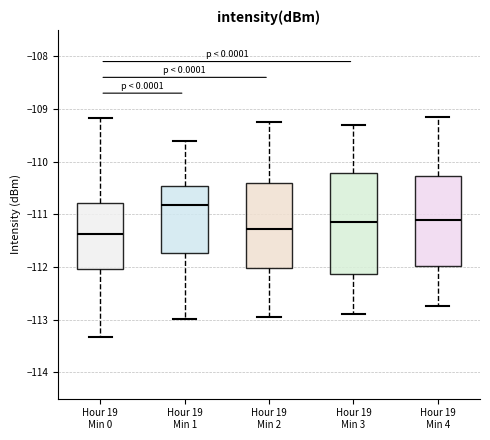

Reading left to right, read every box against the y-axis: the position of its median line, the range the box covers, and the ends of its whiskers. The values are not printed on the chart, so give them approximately, as read against the axis.

Hour 19 Min 0: median -111.4, box -112.0 to -110.8, whiskers -113.3 to -109.2
Hour 19 Min 1: median -110.8, box -111.7 to -110.5, whiskers -113.0 to -109.6
Hour 19 Min 2: median -111.3, box -112.0 to -110.4, whiskers -112.9 to -109.2
Hour 19 Min 3: median -111.1, box -112.1 to -110.2, whiskers -112.9 to -109.3
Hour 19 Min 4: median -111.1, box -112.0 to -110.3, whiskers -112.7 to -109.1